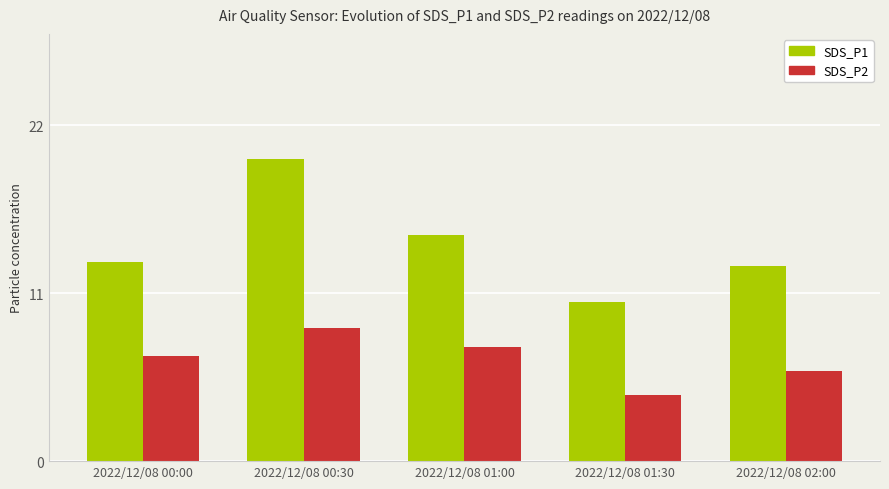

List the labels in order of SDS_P2 value, largest first.

2022/12/08 00:30, 2022/12/08 01:00, 2022/12/08 00:00, 2022/12/08 02:00, 2022/12/08 01:30